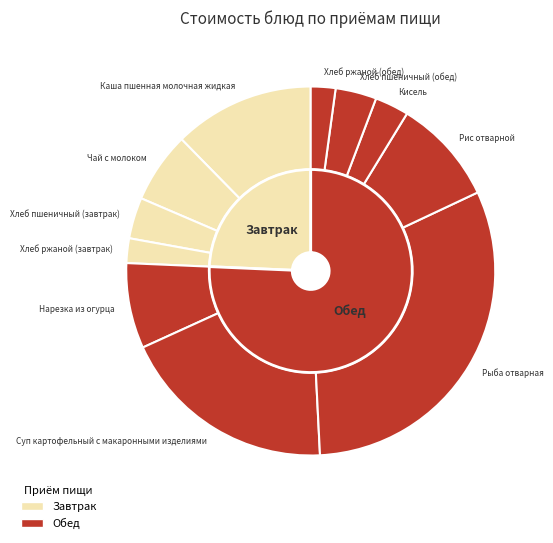

Is there a majority slice in this chart?

No